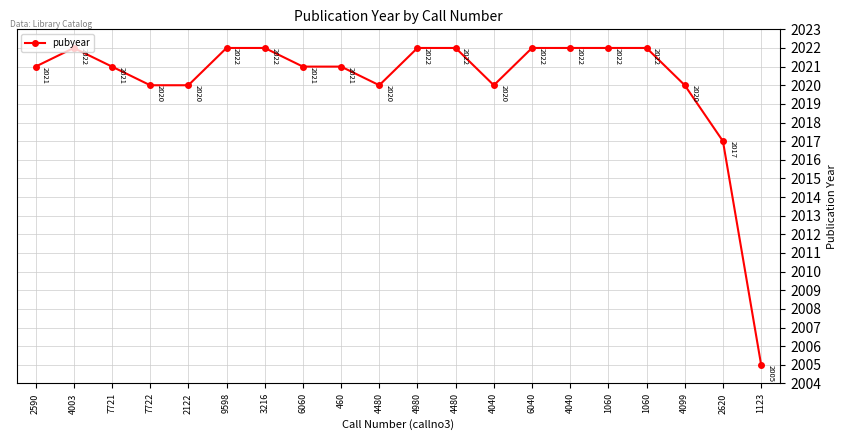

Which category has the highest value across all series?

4003